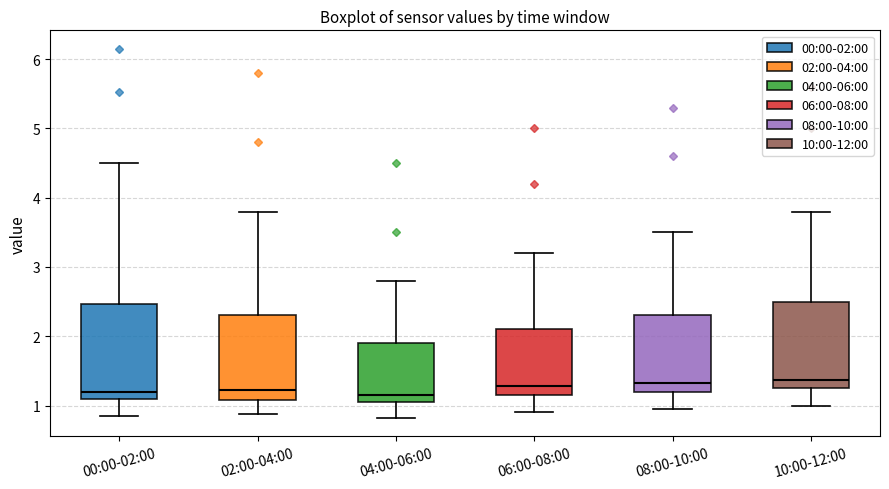

Where does the lower whisker of the box for 06:00-08:00 end on the y-axis? The values are not printed on the chart, so give them approximately, as read against the axis.

0.9